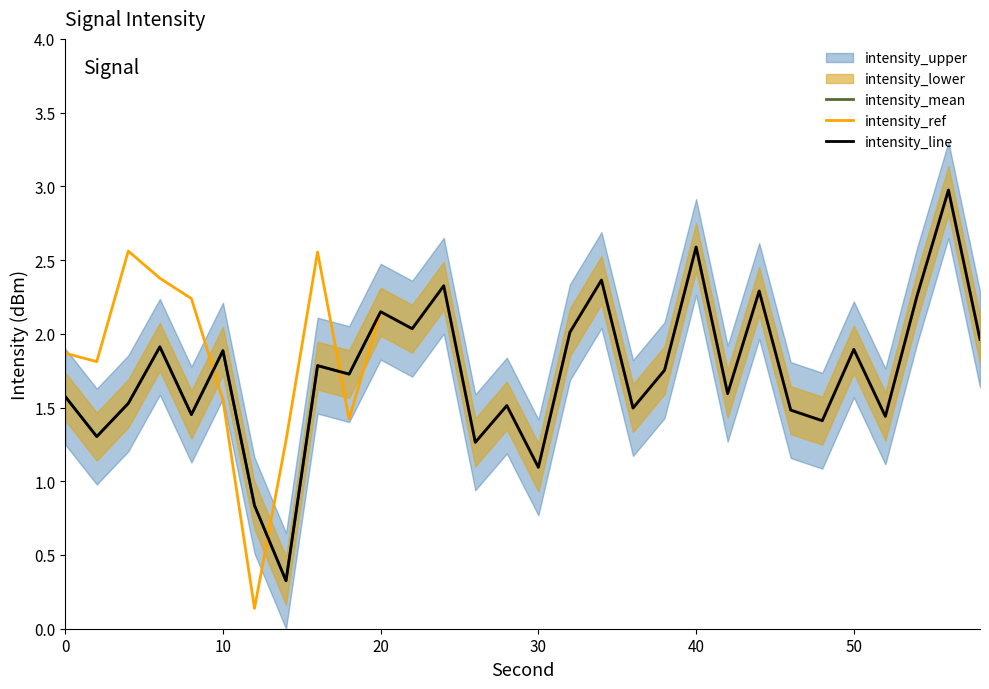

True or false: intensity_ref has more than 2 points higher than both neighbors.

True